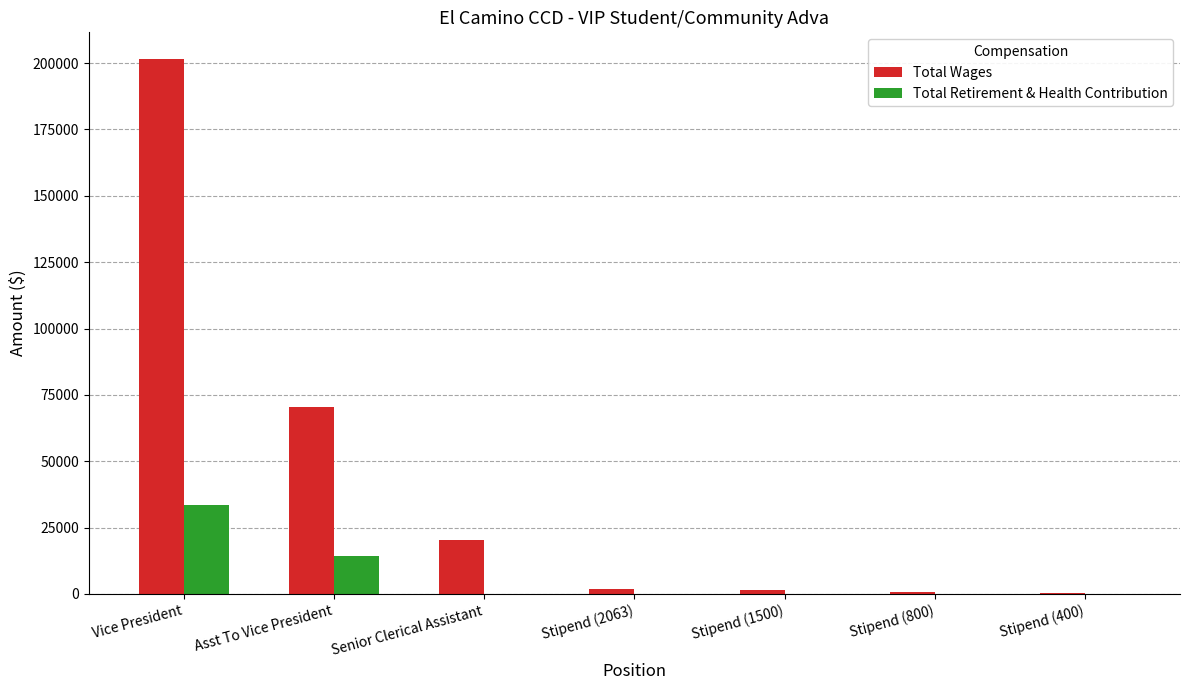

Which series has the largest total across all categories?

Total Wages